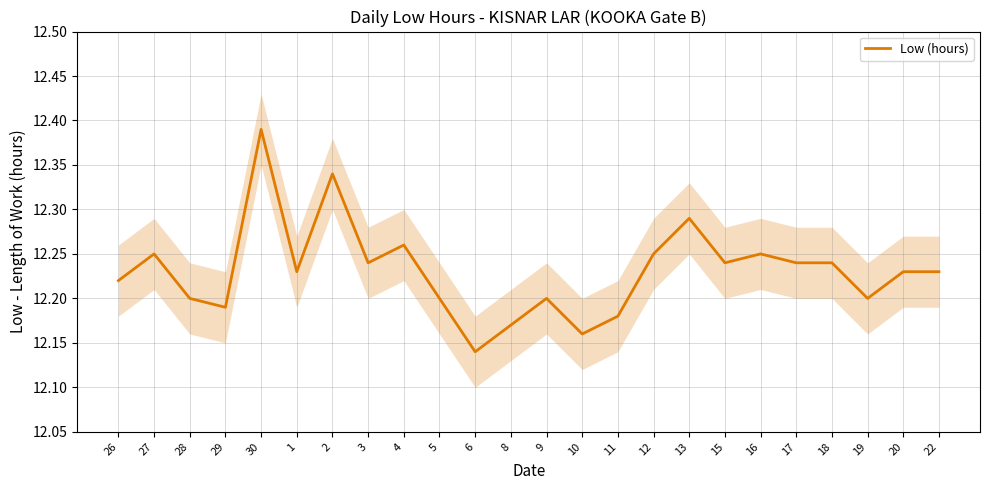

Does the chart display data point markers on the line(s)?

No